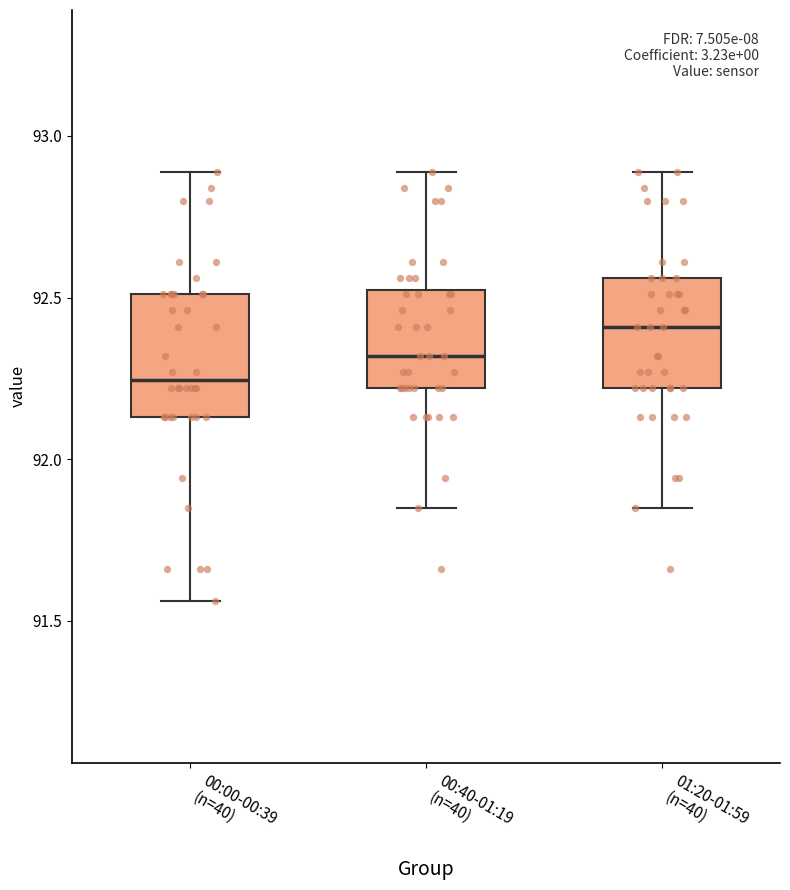

Where does the upper whisker of the box for 01:20-01:59 (n=40) end on the y-axis? The values are not printed on the chart, so give them approximately, as read against the axis.

92.90